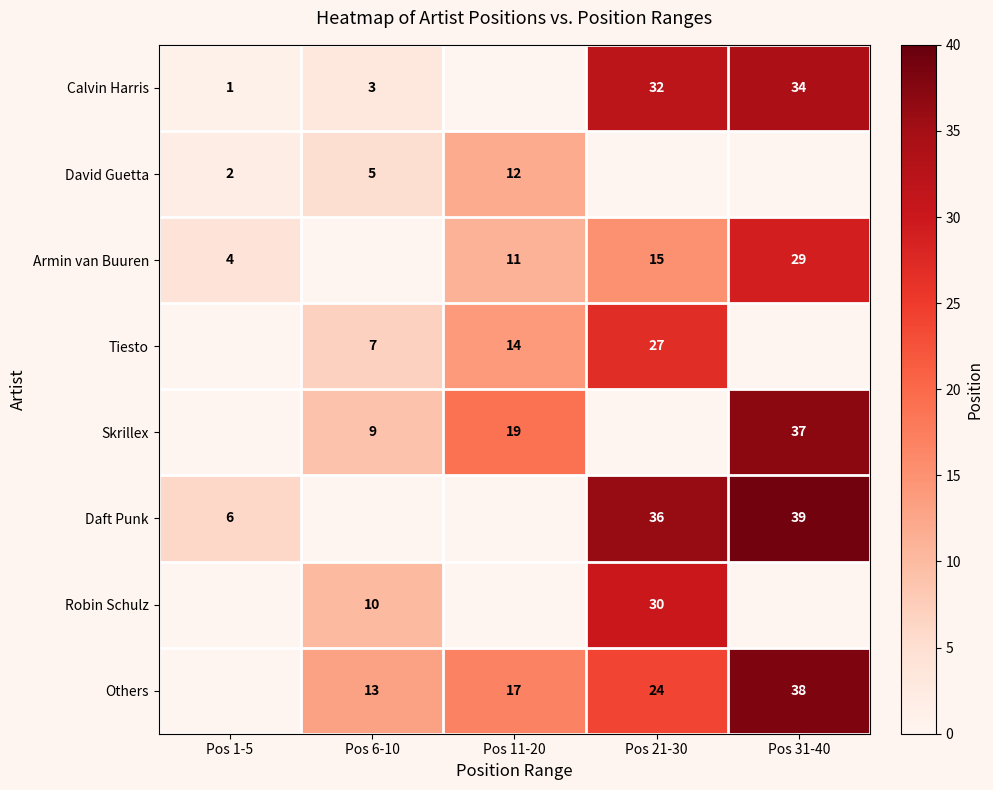

Is the value of Calvin Harris at Pos 6-10 greater than the value of Skrillex at Pos 11-20?

No